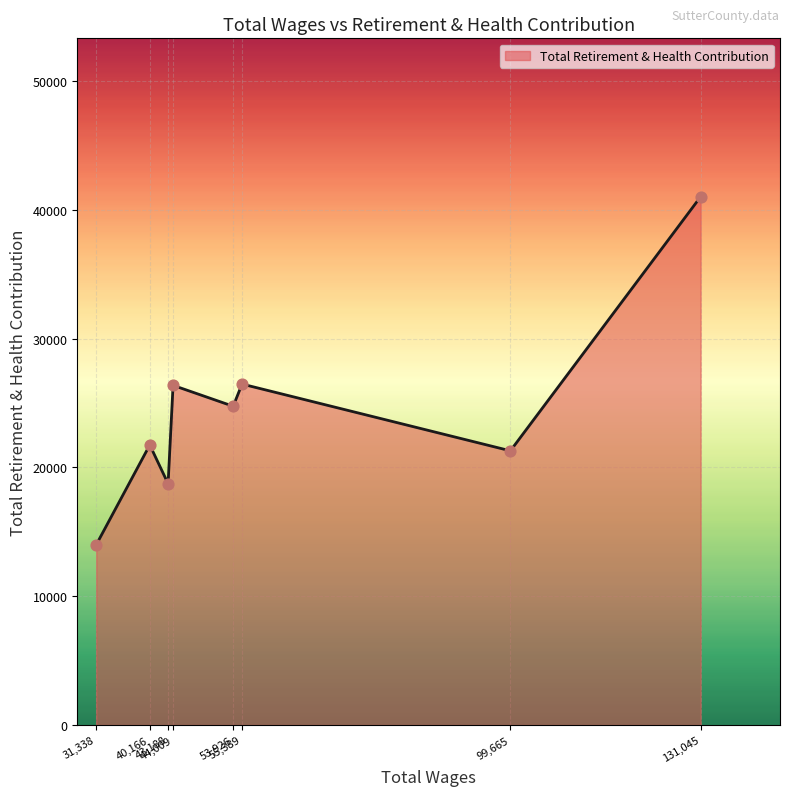

What is the minimum value shown in the chart?

14003